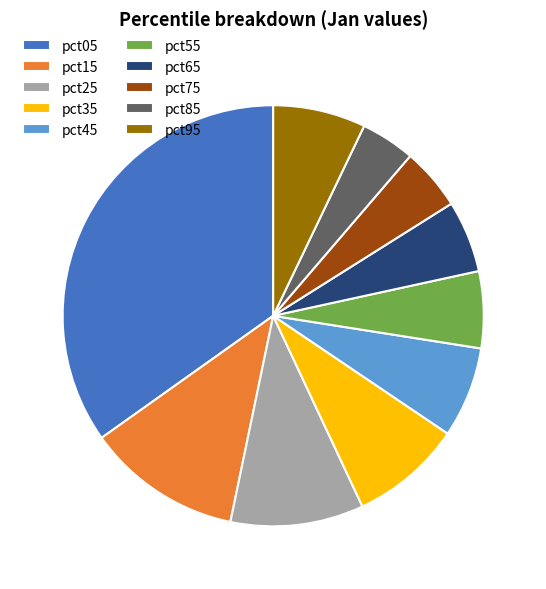

Do pct75 and pct85 together represent more than half of the pie?

No